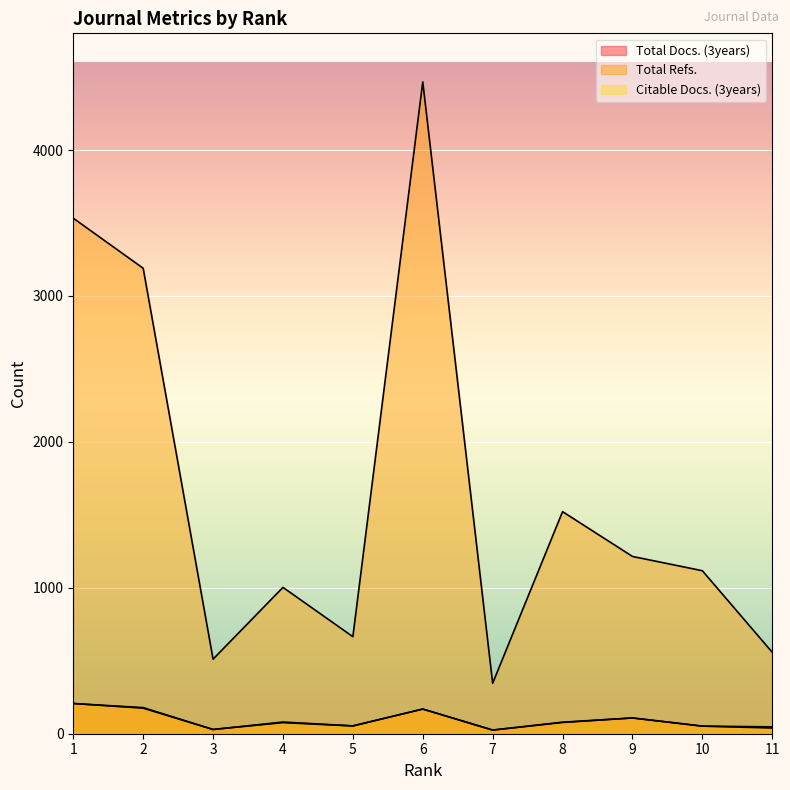

What is the value of the Citable Docs. (3years) point at the 9th from the left?

108